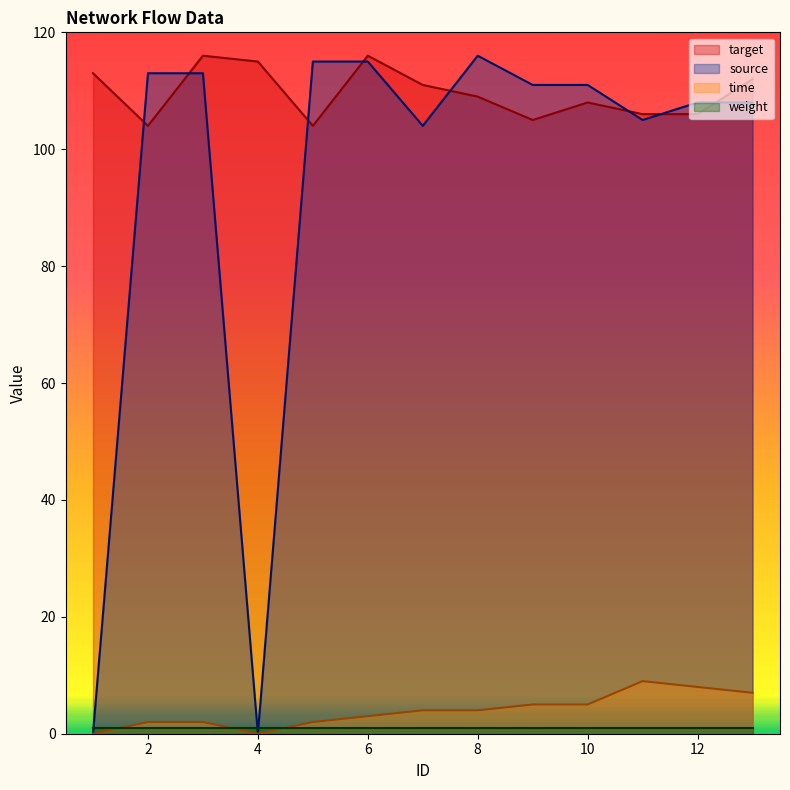

True or false: target and time intersect in this chart.

False